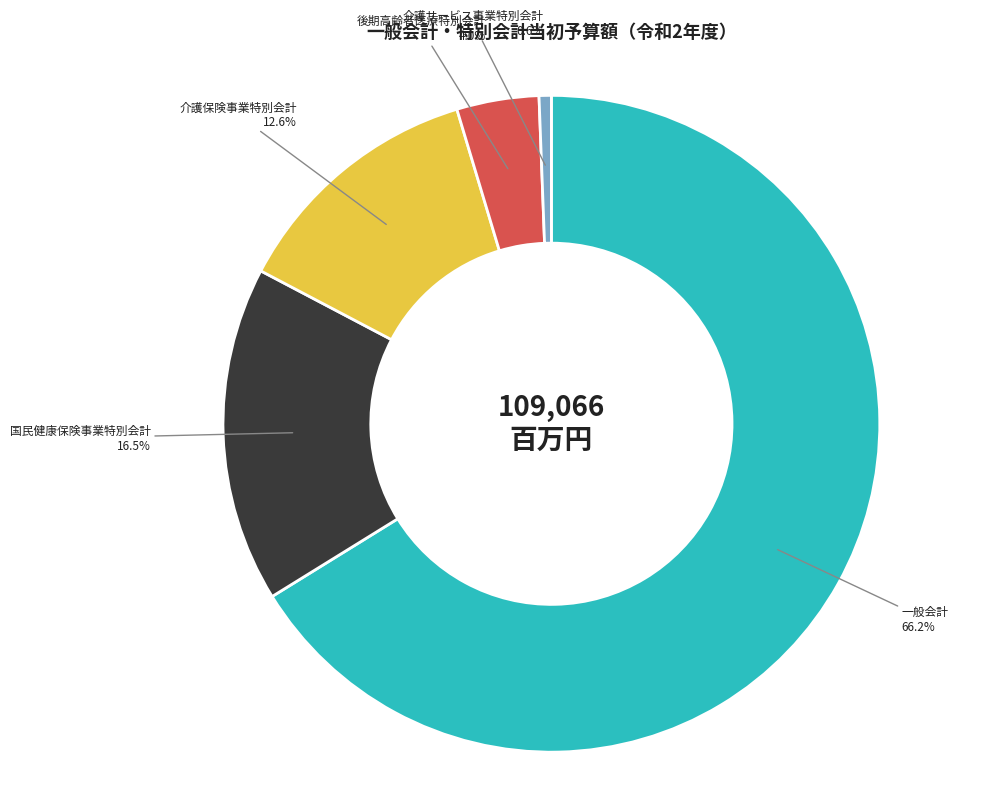

To the nearest percent, what is the combined percentage of 介護保険事業特別会計 and 国民健康保険事業特別会計?

29%